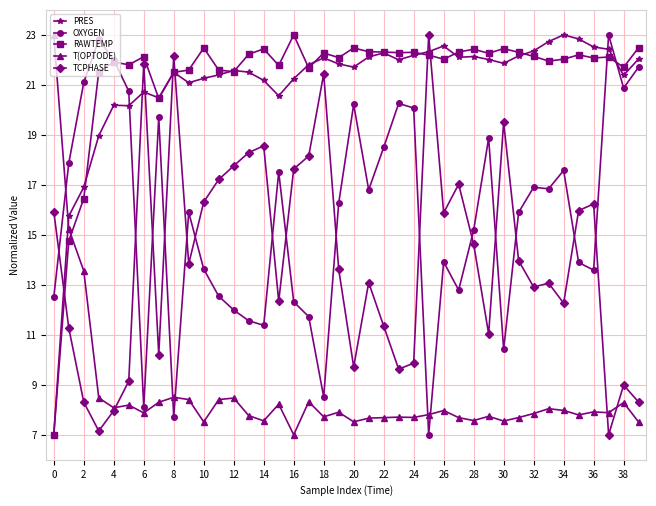

True or false: RAWTEMP has more than 2 interior local peaks.

True